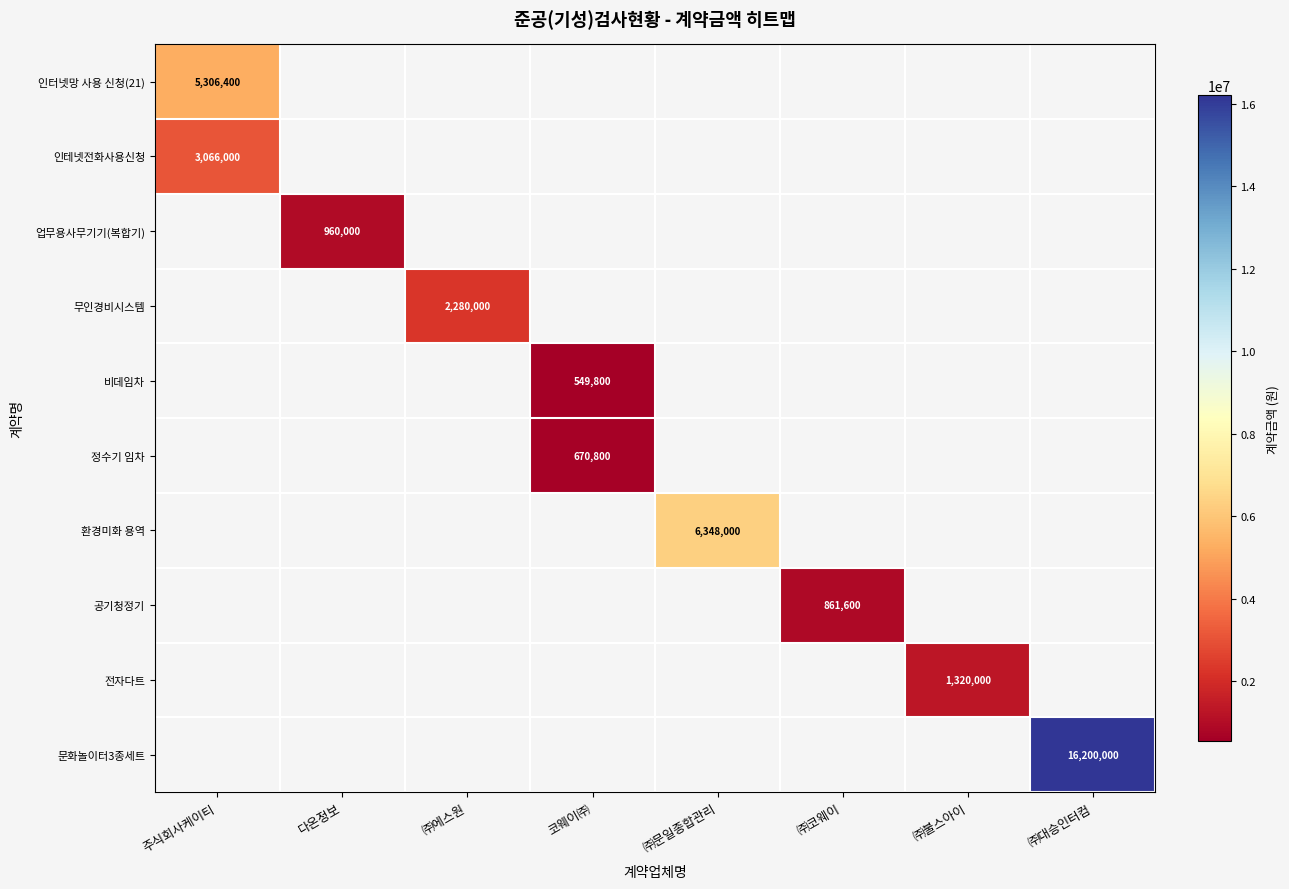

The value of 문화놀이터3종세트 at ㈜대승인터컴 is 24379093. True or false?

False